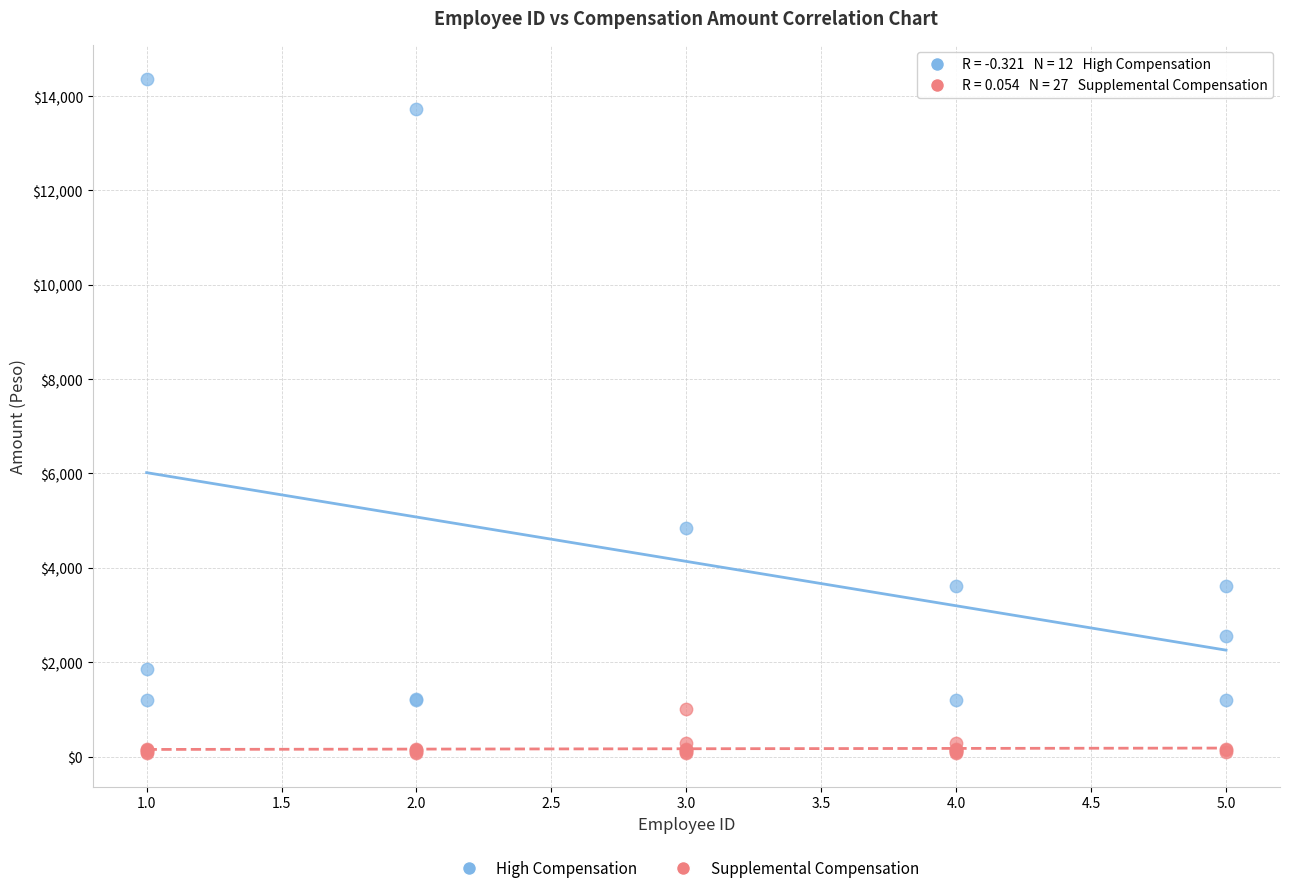

Which series reaches the minimum Y coordinate?

Supplemental Compensation